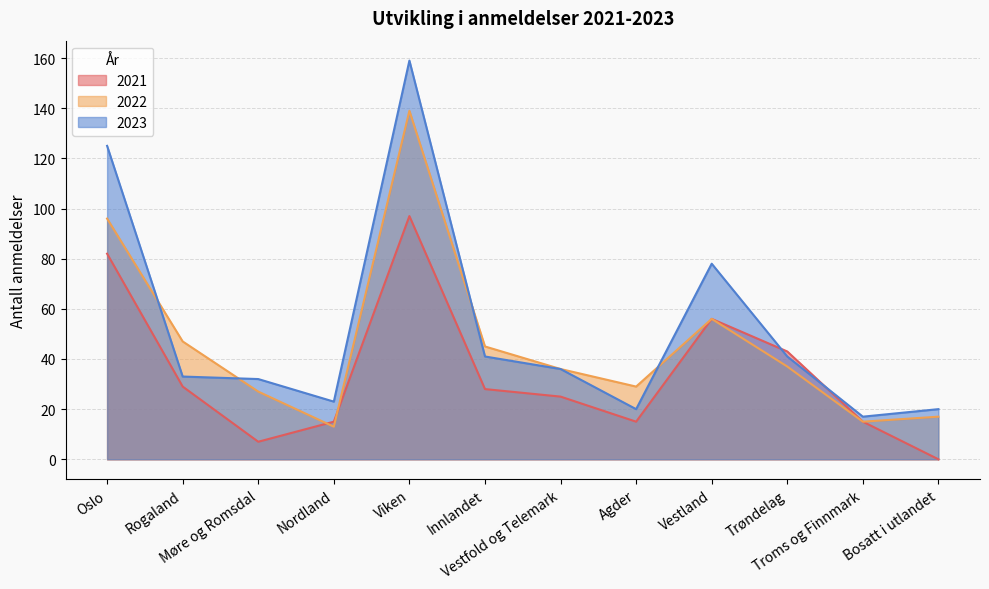

How many intersections are there between 2023 and 2022?

4